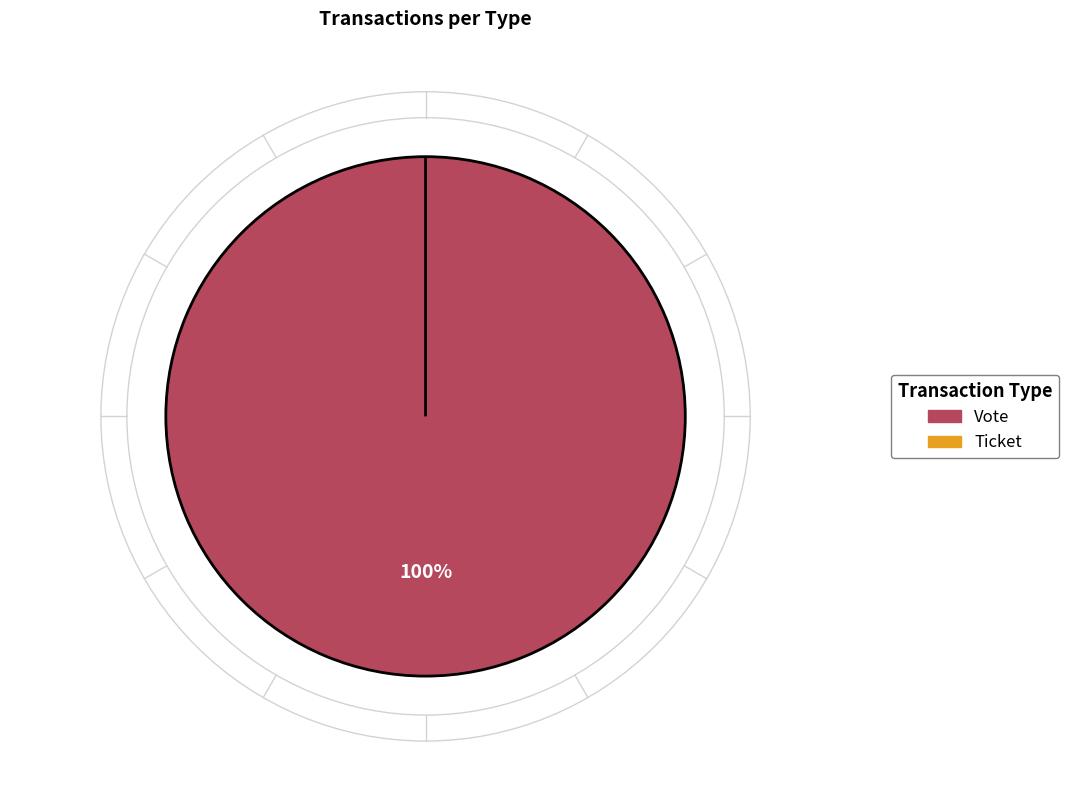

To the nearest percent, what is the average slice percentage?

50%